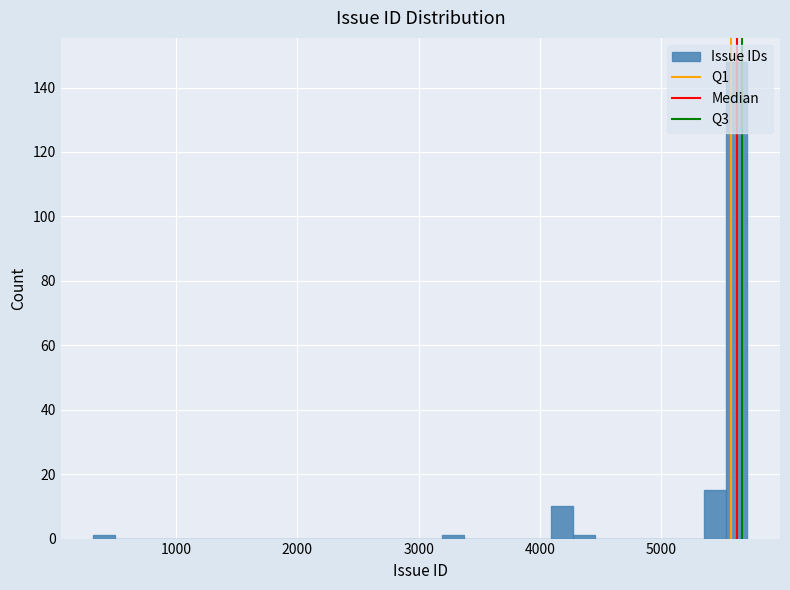

Read against the x-axis, roughly where is the centre of the tallest bar?

5600